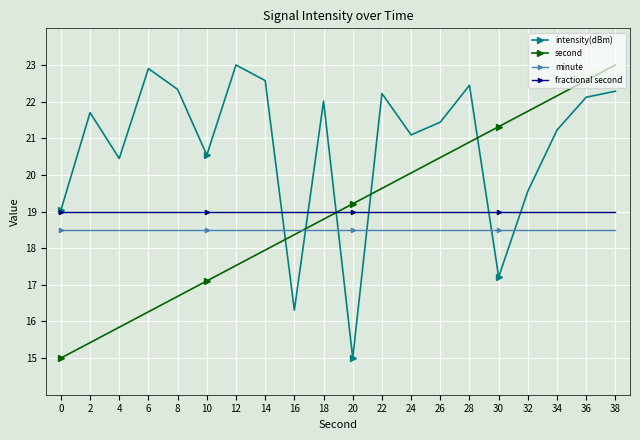

In intensity(dBm), how many points are lower than both neighbors (excluding endpoints)?

6